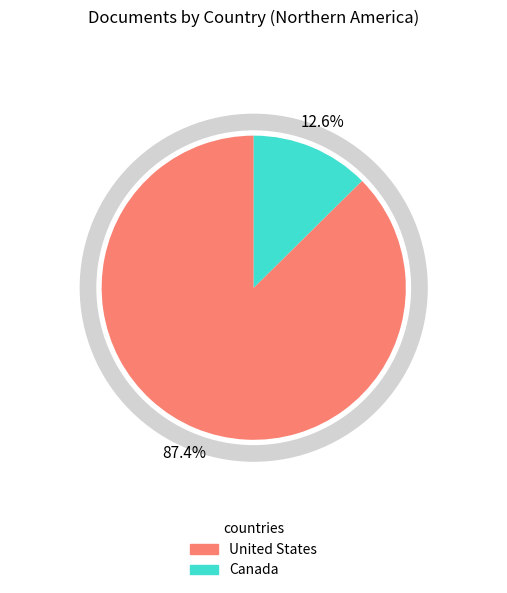

Which category has the biggest portion of the pie?

United States